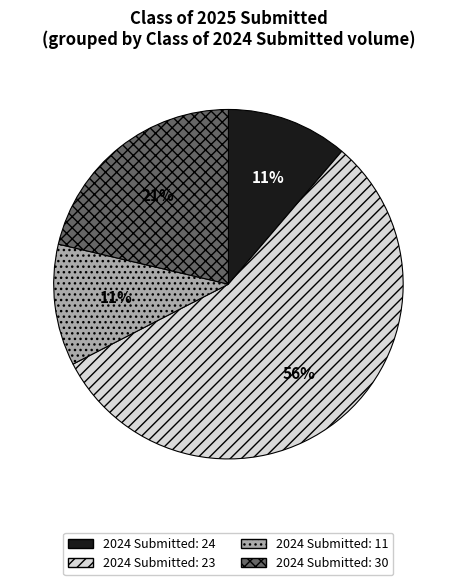

Between 2024 Submitted: 30 and 2024 Submitted: 23, which is larger?

2024 Submitted: 23